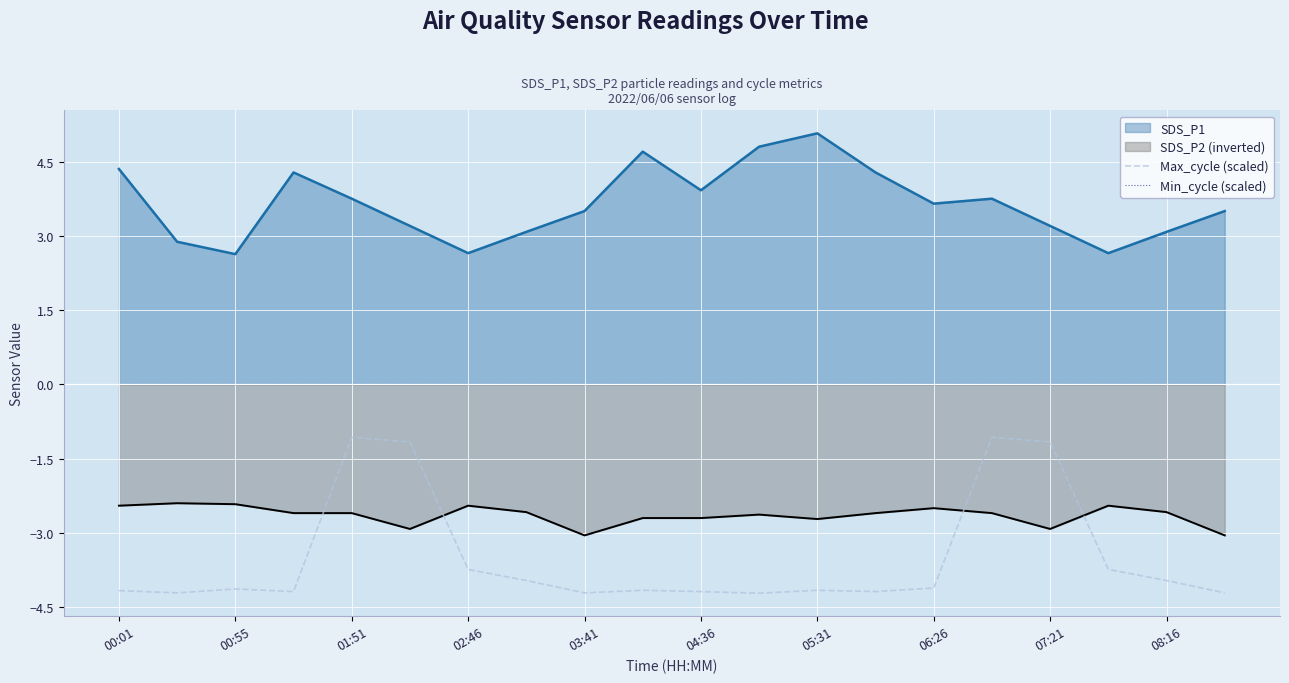

Which series has the largest total across all categories?

Min_cycle (scaled)